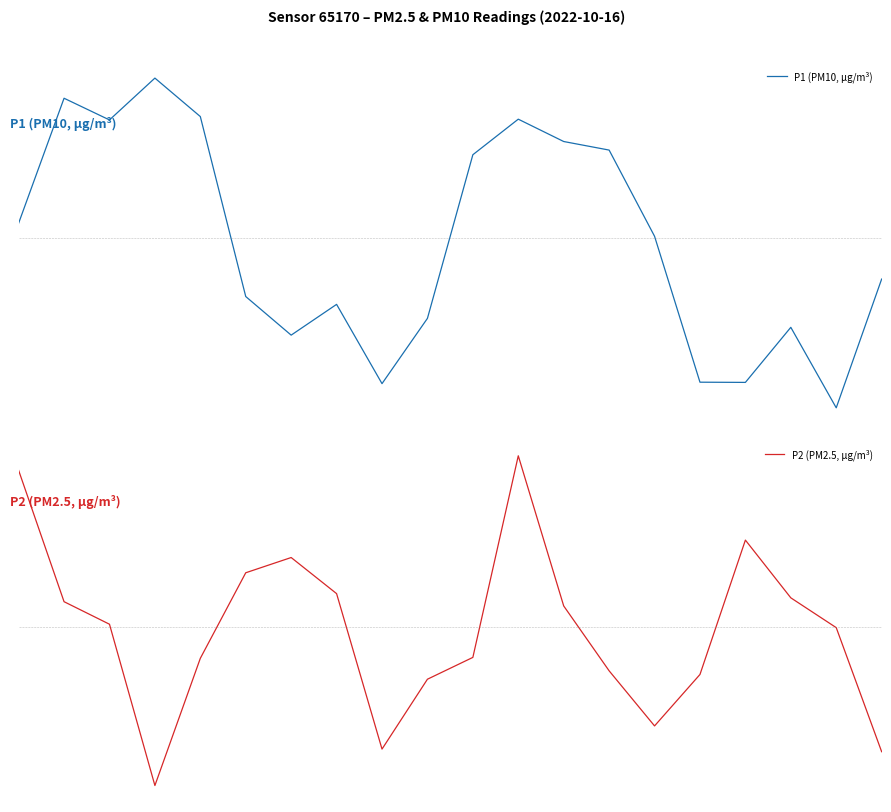

What is the difference between the P2 (PM2.5, µg/m³) values at 4 and 15?

0.1